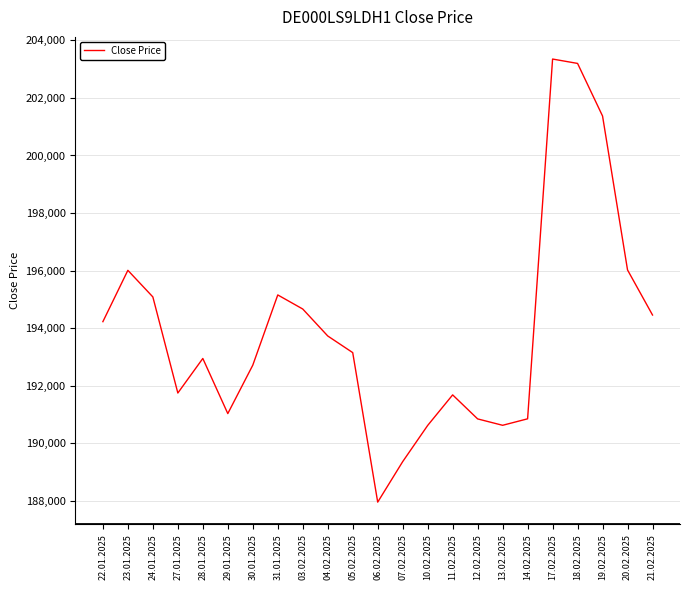

What is the change in value from 29.01.2025 to 20.02.2025?

+4988